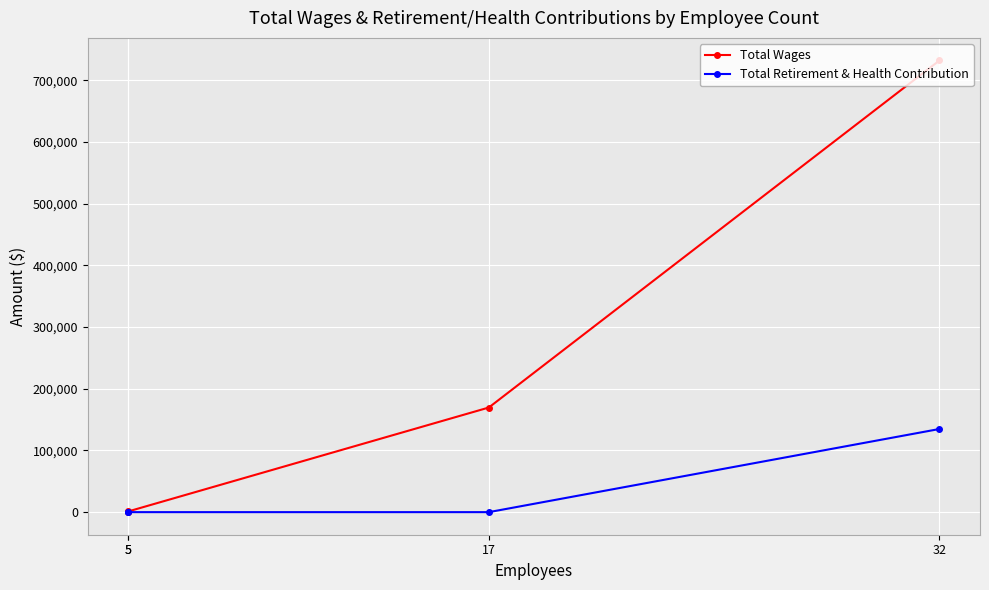

Is it true that Total Retirement & Health Contribution equals -43218 at 5?

False